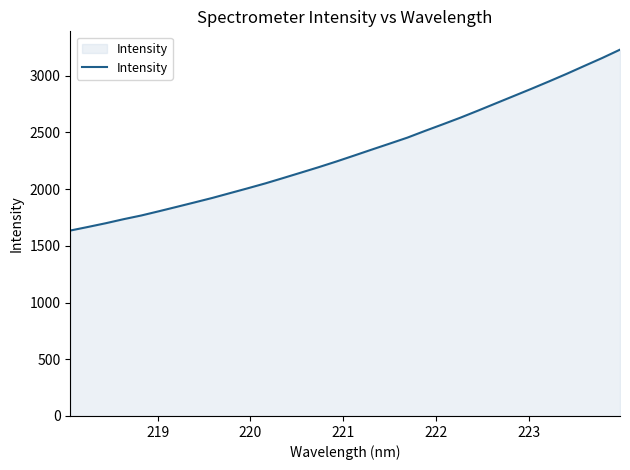

What is the difference between the maximum and minimum values?

1594.6